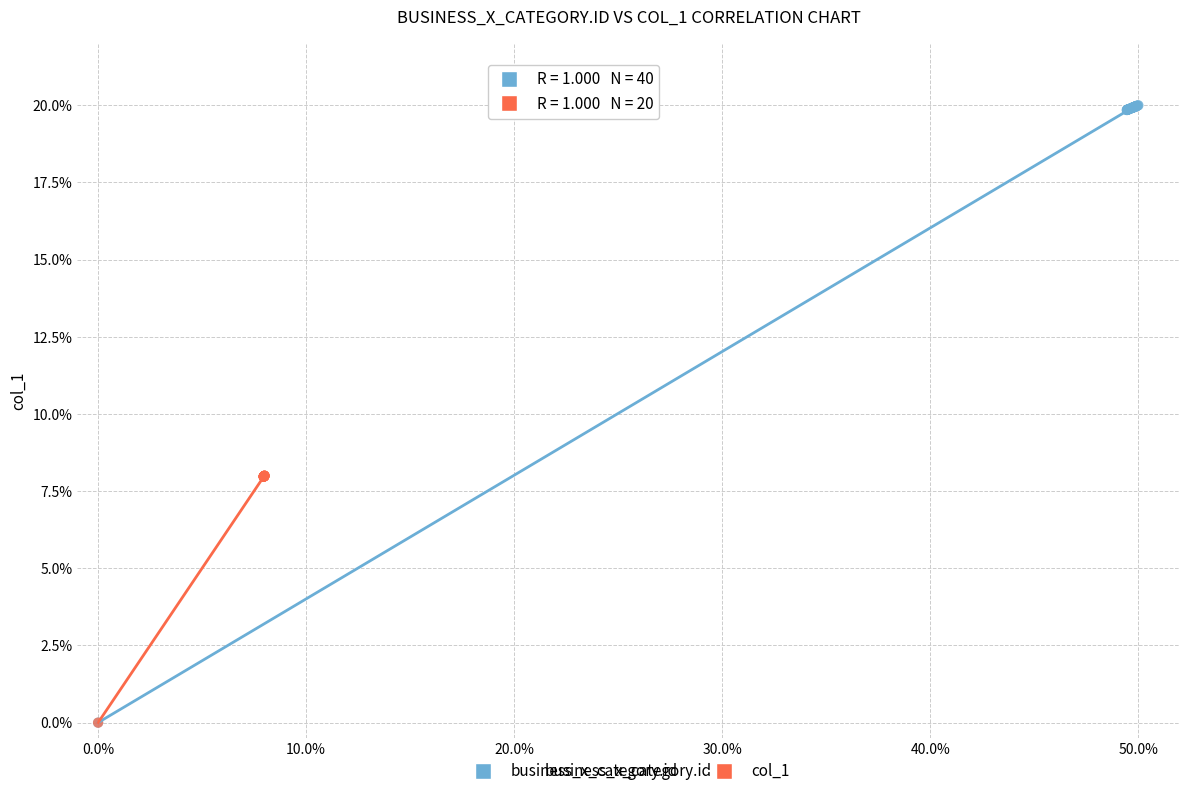

Which series has the largest Y range (max minus min)?

business_x_category.id